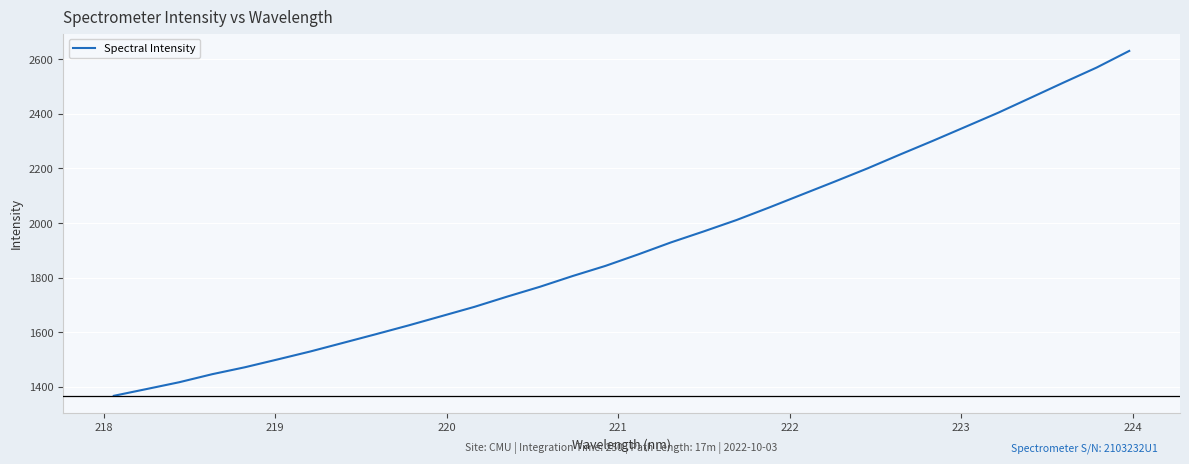

What is the smallest value displayed?

1367.0